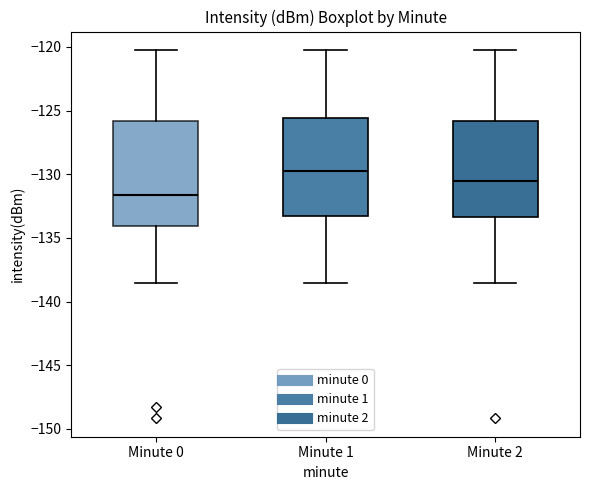

Reading left to right, read every box against the y-axis: the position of its median line, the range the box covers, and the ends of its whiskers. The values are not printed on the chart, so give them approximately, as read against the axis.

Minute 0: median -131.5, box -134.0 to -126.0, whiskers -138.5 to -120.0
Minute 1: median -129.5, box -133.5 to -125.5, whiskers -138.5 to -120.0
Minute 2: median -130.5, box -133.5 to -126.0, whiskers -138.5 to -120.0